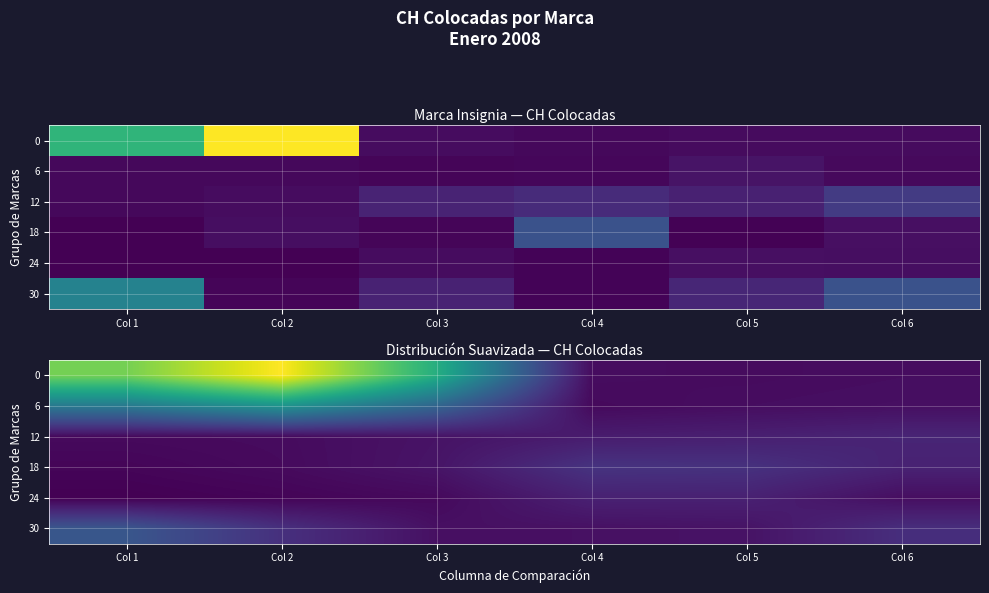

Which category has the lowest value across all series?

Col 1